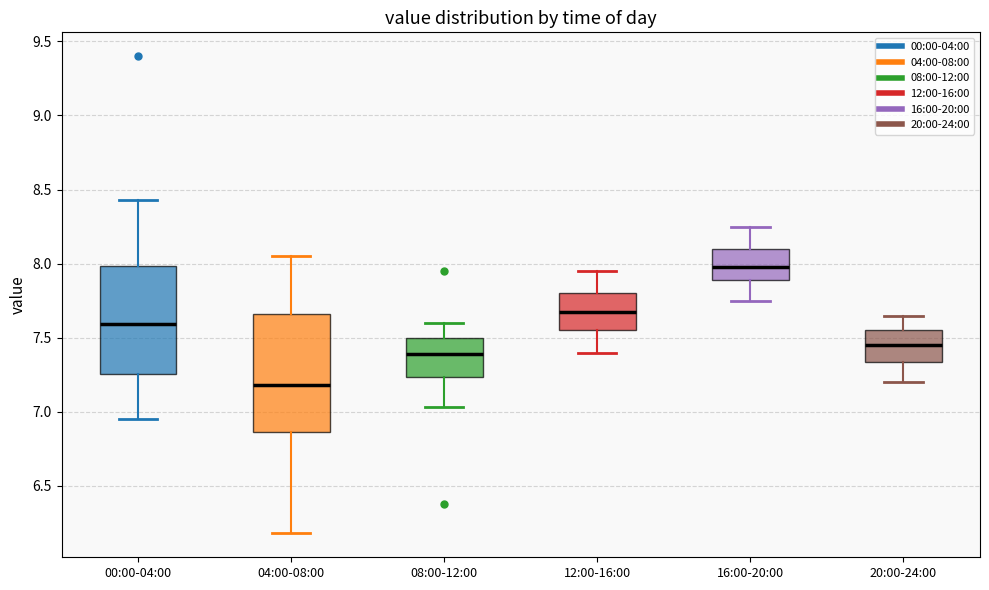

Reading left to right, read every box against the y-axis: the position of its median line, the range the box covers, and the ends of its whiskers. The values are not printed on the chart, so give them approximately, as read against the axis.

00:00-04:00: median 7.60, box 7.25 to 8.00, whiskers 6.95 to 8.45
04:00-08:00: median 7.20, box 6.85 to 7.65, whiskers 6.20 to 8.05
08:00-12:00: median 7.40, box 7.25 to 7.50, whiskers 7.05 to 7.60
12:00-16:00: median 7.70, box 7.55 to 7.80, whiskers 7.40 to 7.95
16:00-20:00: median 8.00, box 7.90 to 8.10, whiskers 7.75 to 8.25
20:00-24:00: median 7.45, box 7.35 to 7.55, whiskers 7.20 to 7.65